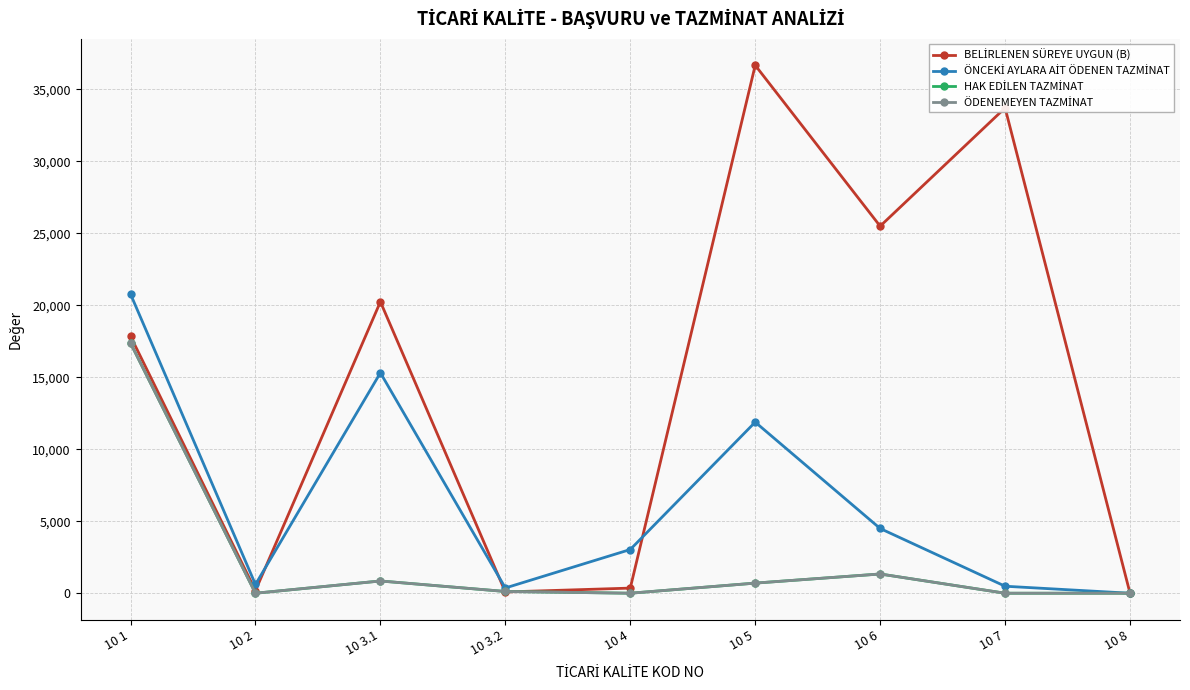

List the series in order of their peak value, lowest first.

HAK EDİLEN TAZMİNAT, ÖDENEMEYEN TAZMİNAT, ÖNCEKİ AYLARA AİT ÖDENEN TAZMİNAT, BELİRLENEN SÜREYE UYGUN (B)